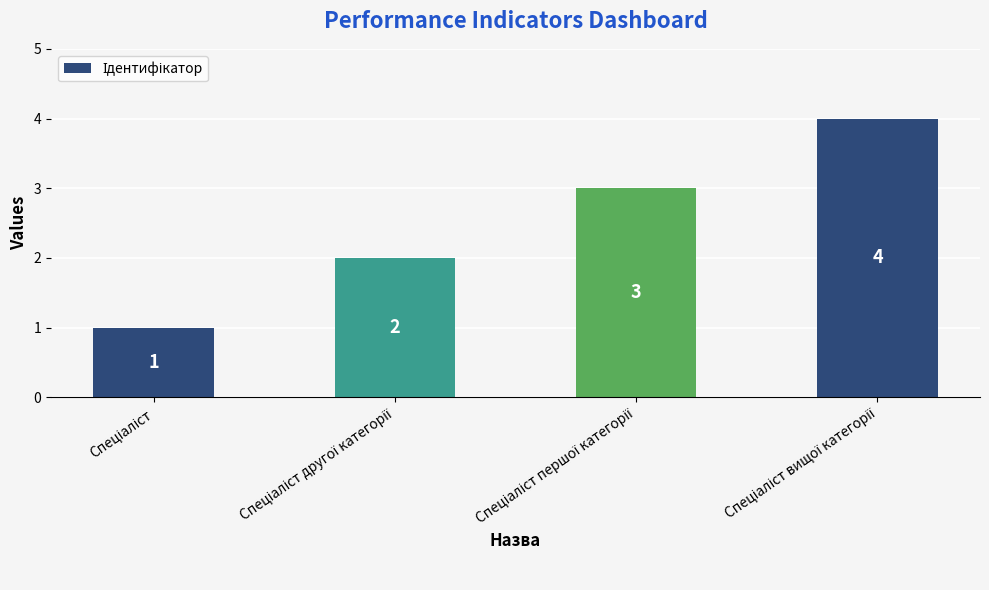

How many data points does each series have?

4